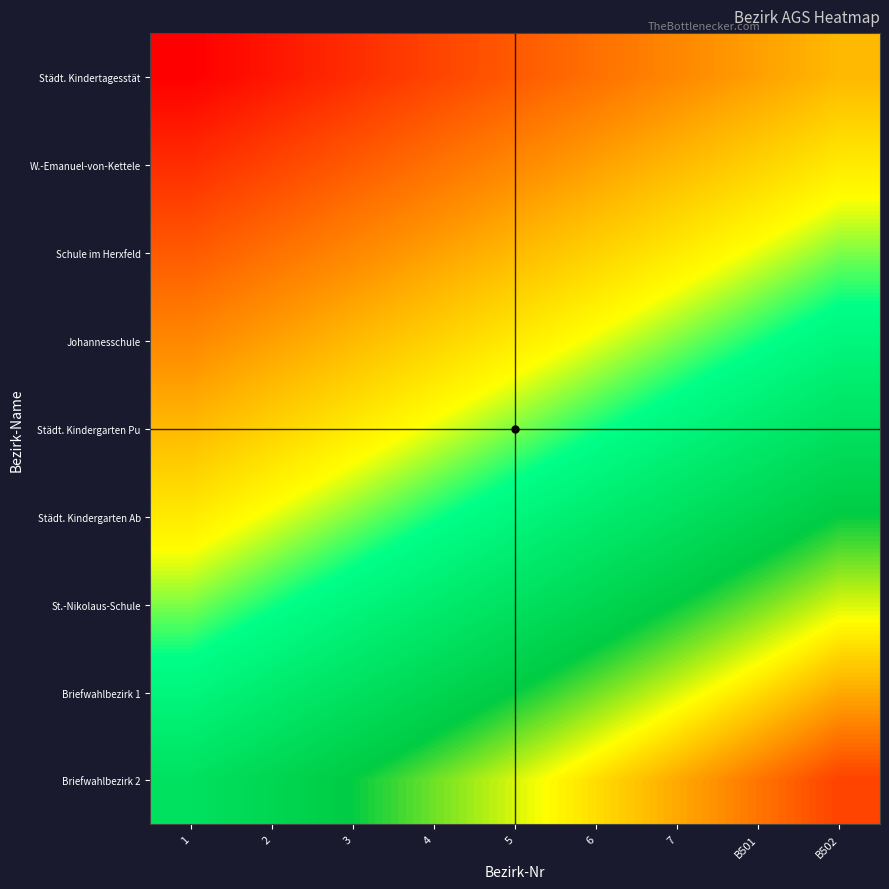

Between 4 and 6, which is larger?

6